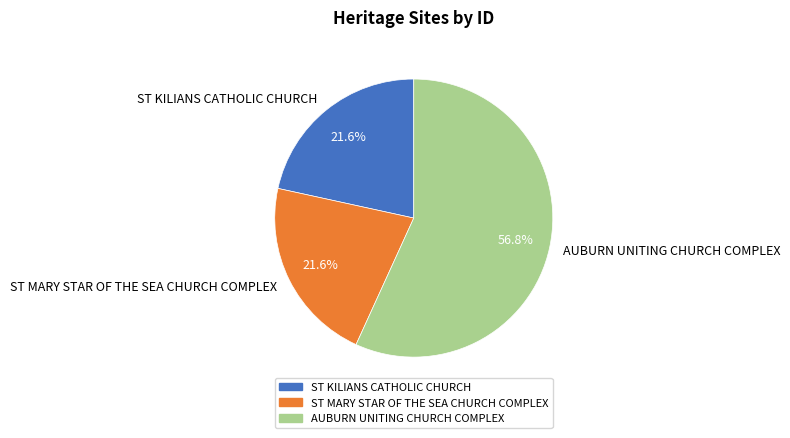

What percentage is the ST KILIANS CATHOLIC CHURCH slice, to the nearest percent?

22%